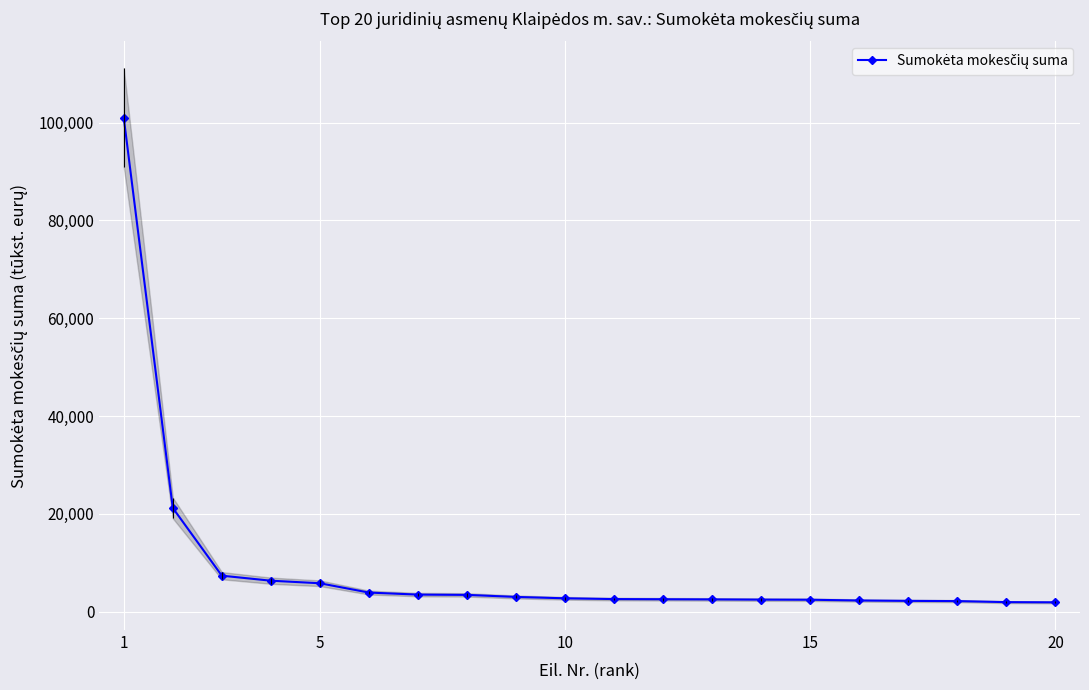

Where does the data first go above 2748?

1